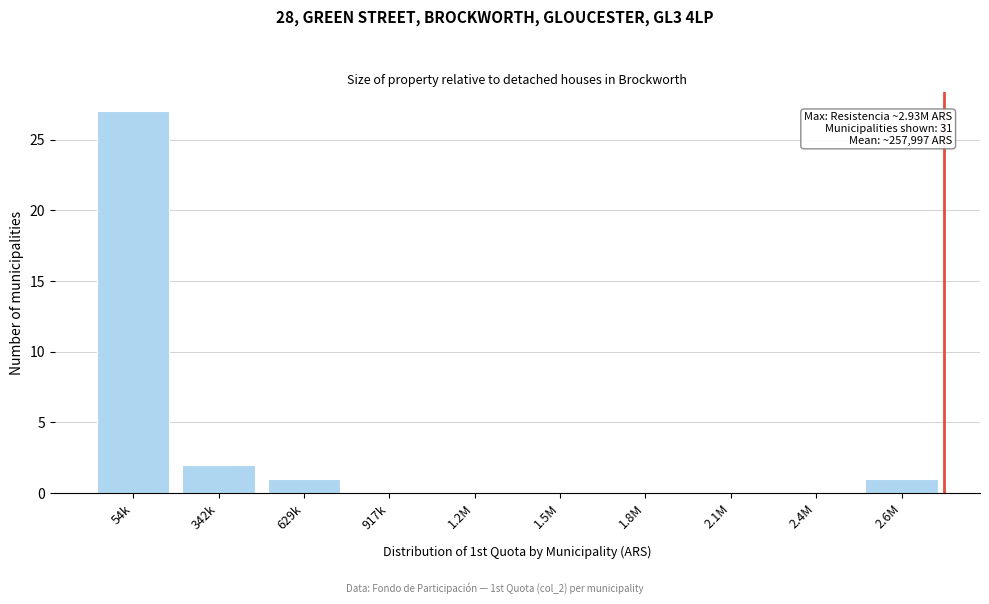

Reading left to right, list all the values displayed in this chart.

54k=27	342k=2	629k=1	917k=0	1.2M=0	1.5M=0	1.8M=0	2.1M=0	2.4M=0	2.6M=1